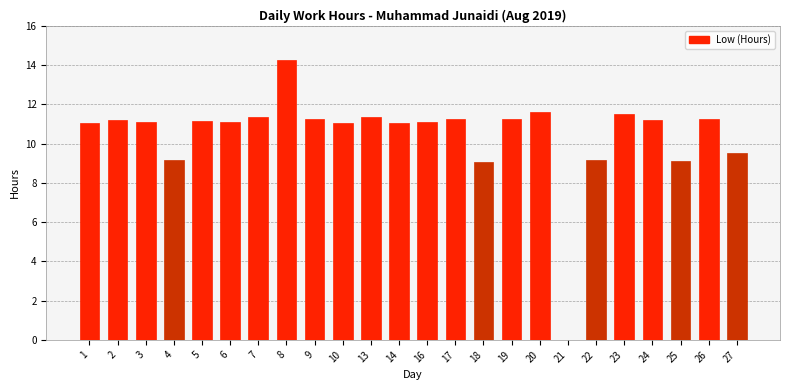

What is the change in value from 7 to 25?

-2.3